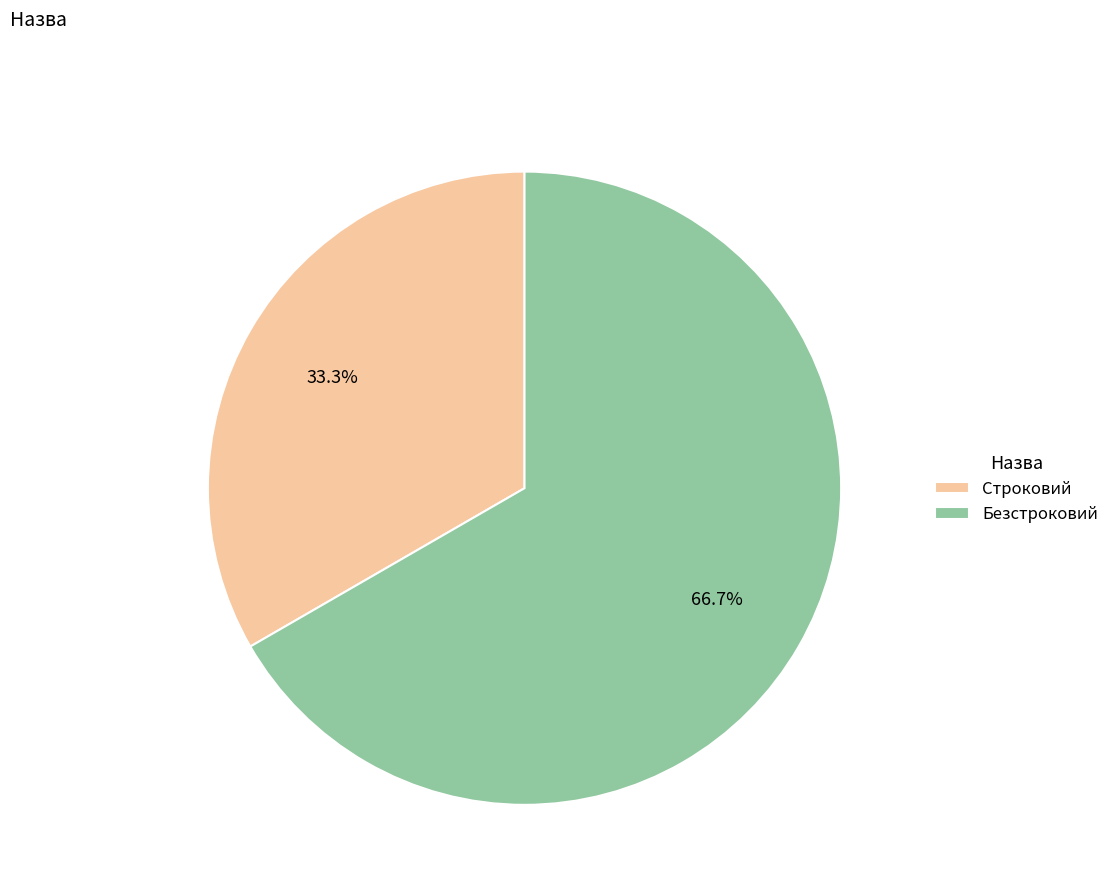

To the nearest percent, what percentage of the pie is Строковий?

33%